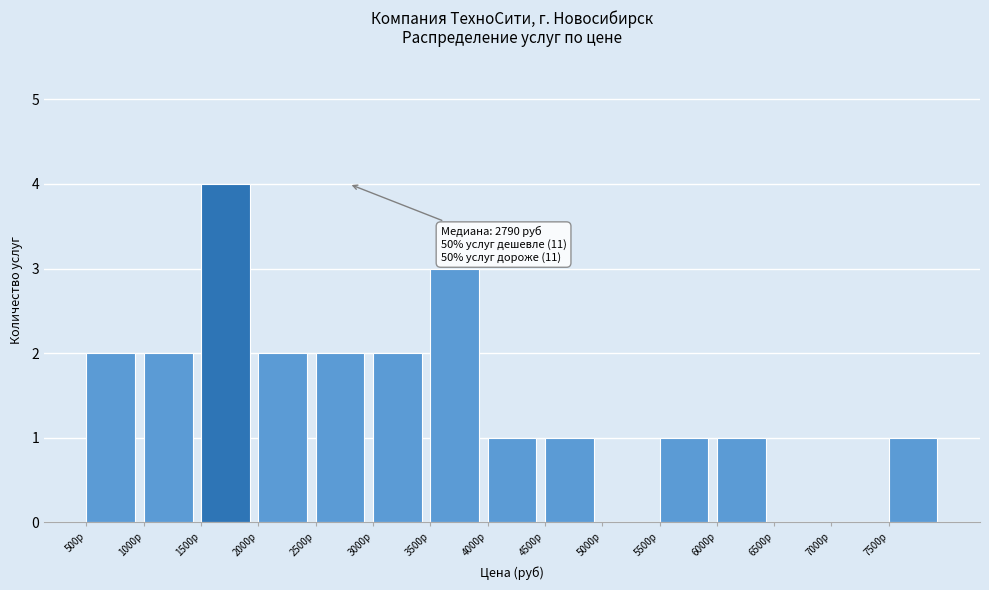

Which range on the x-axis has the tallest bar?

1500 to 2000